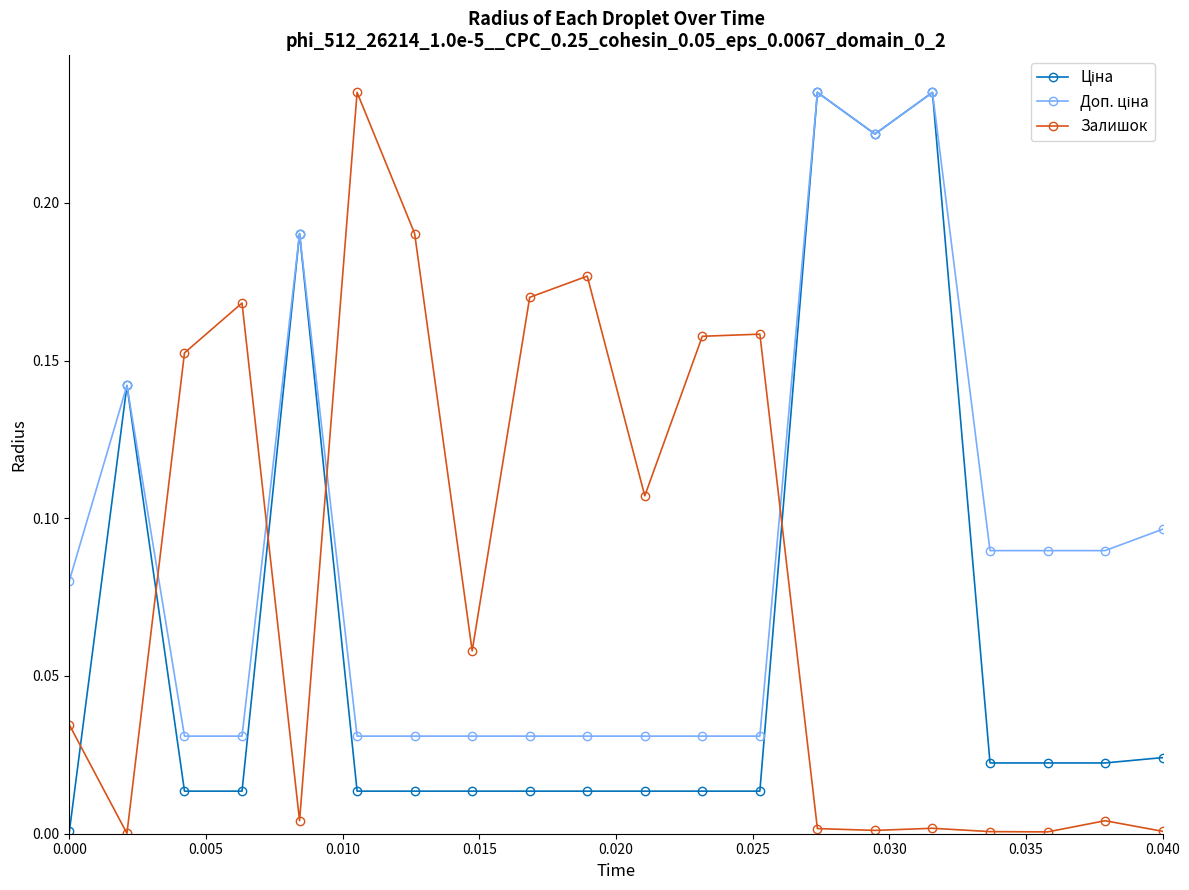

True or false: Залишок has more than 2 points higher than both neighbors.

True